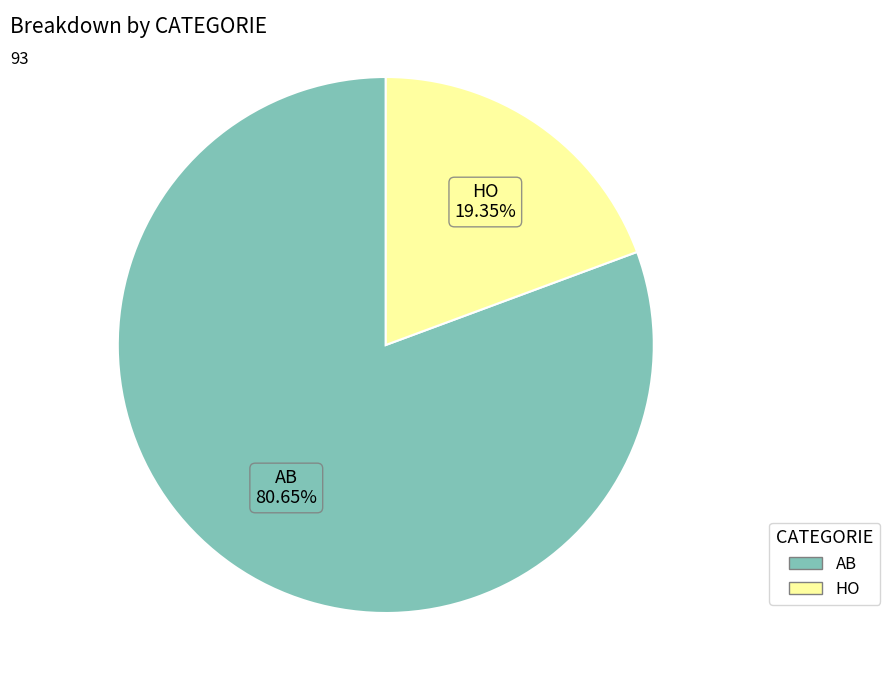

Is it true that HO is 19% of the pie?

True